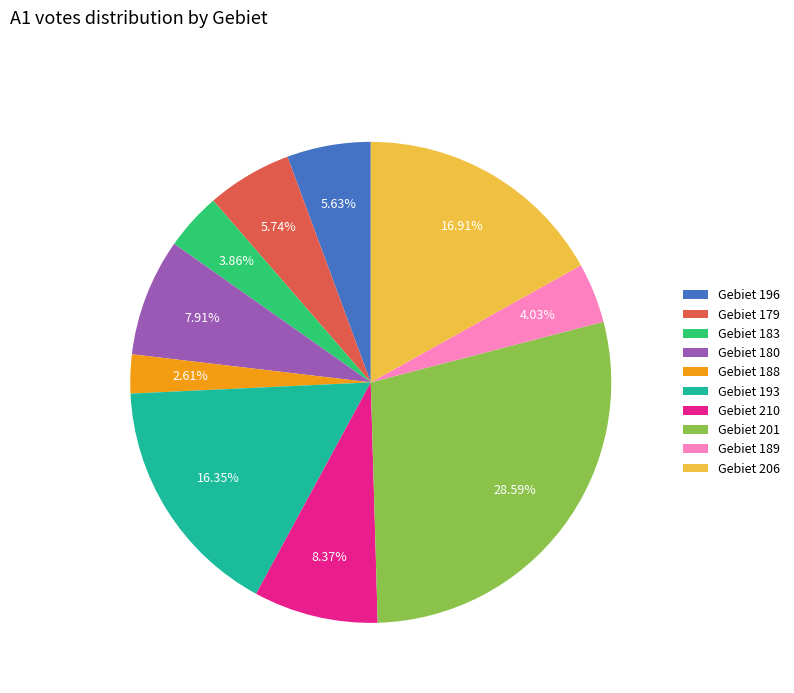

Which slice is the smallest?

Gebiet 188